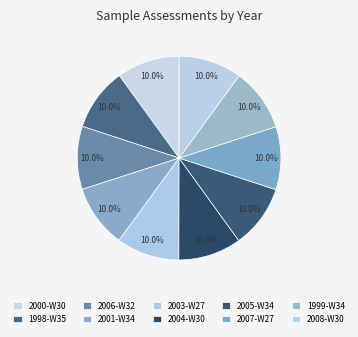

How many segments does this pie chart have?

10